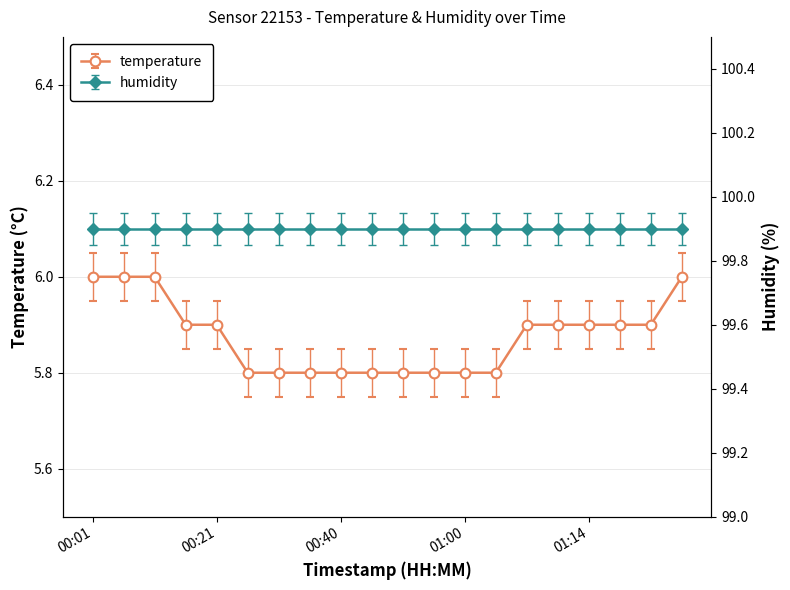

List the labels in order of value, largest first.

00:01, 00:06, 00:11, 01:27, 00:16, 00:21, 01:07, 01:10, 01:14, 01:17, 01:22, 00:26, 00:30, 00:35, 00:40, 00:45, 00:50, 00:55, 01:00, 01:05